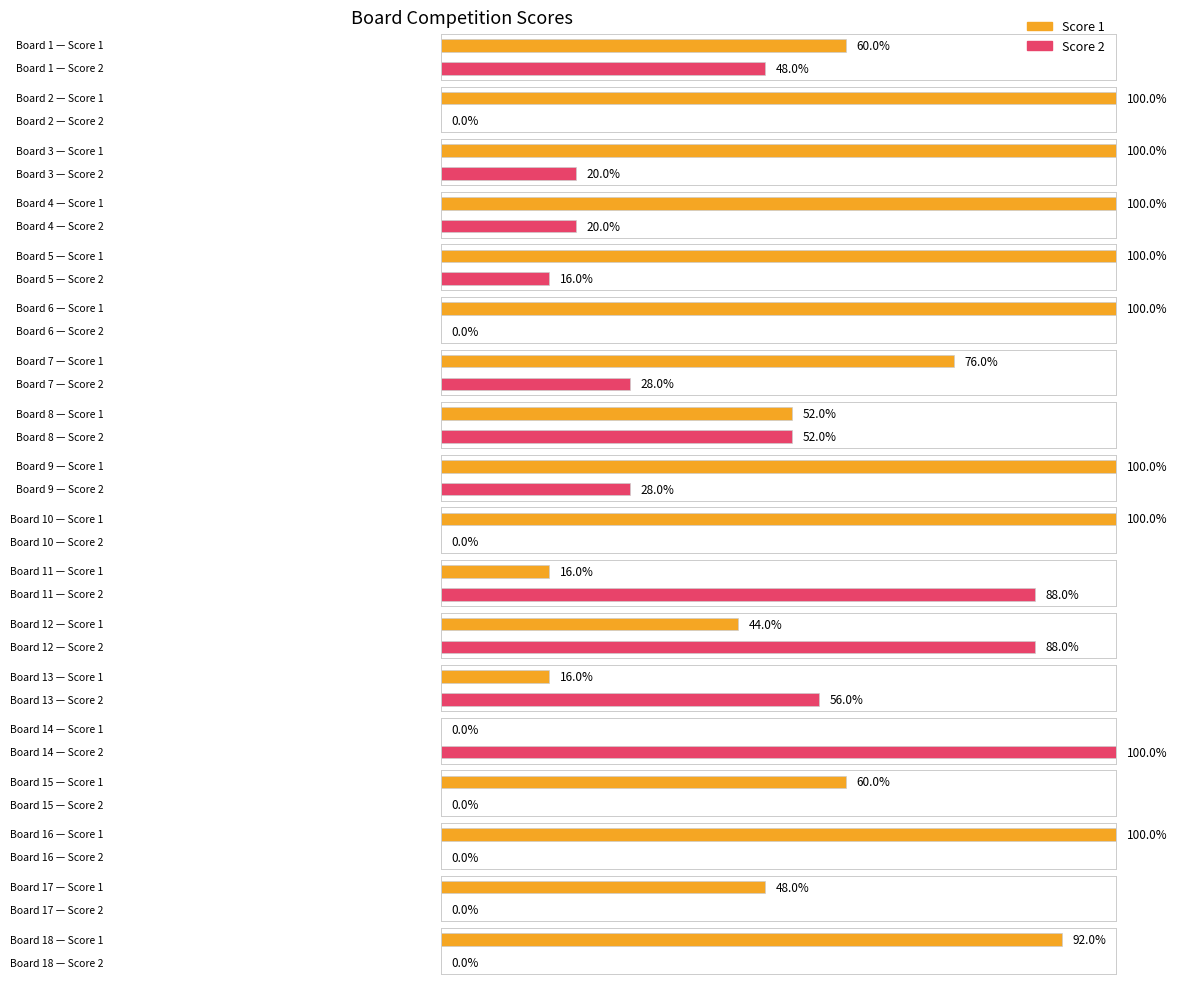

The Score 2 series shows 0 at 18. True or false?

True